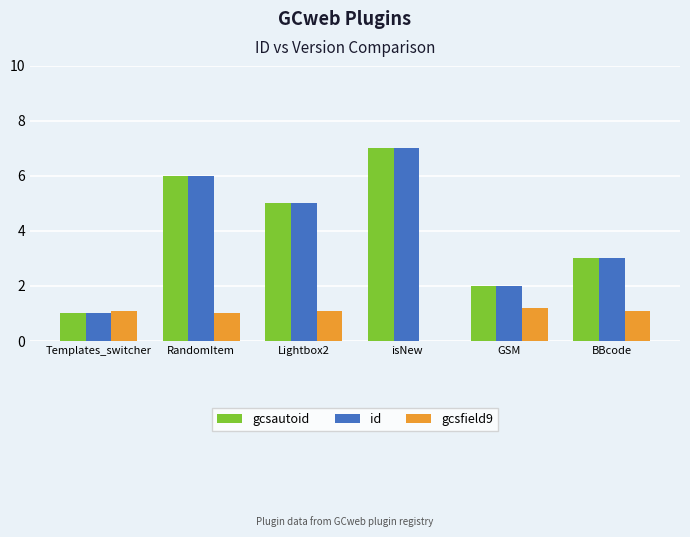

True or false: id has a value of 3.3 at Lightbox2.

False